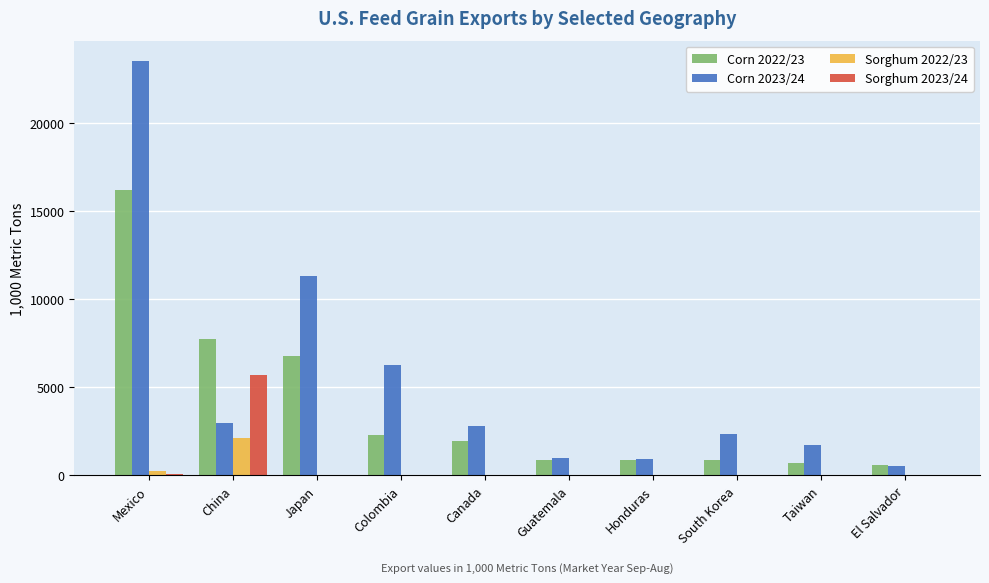

What value does the Corn 2022/23 series have at El Salvador?

598.9